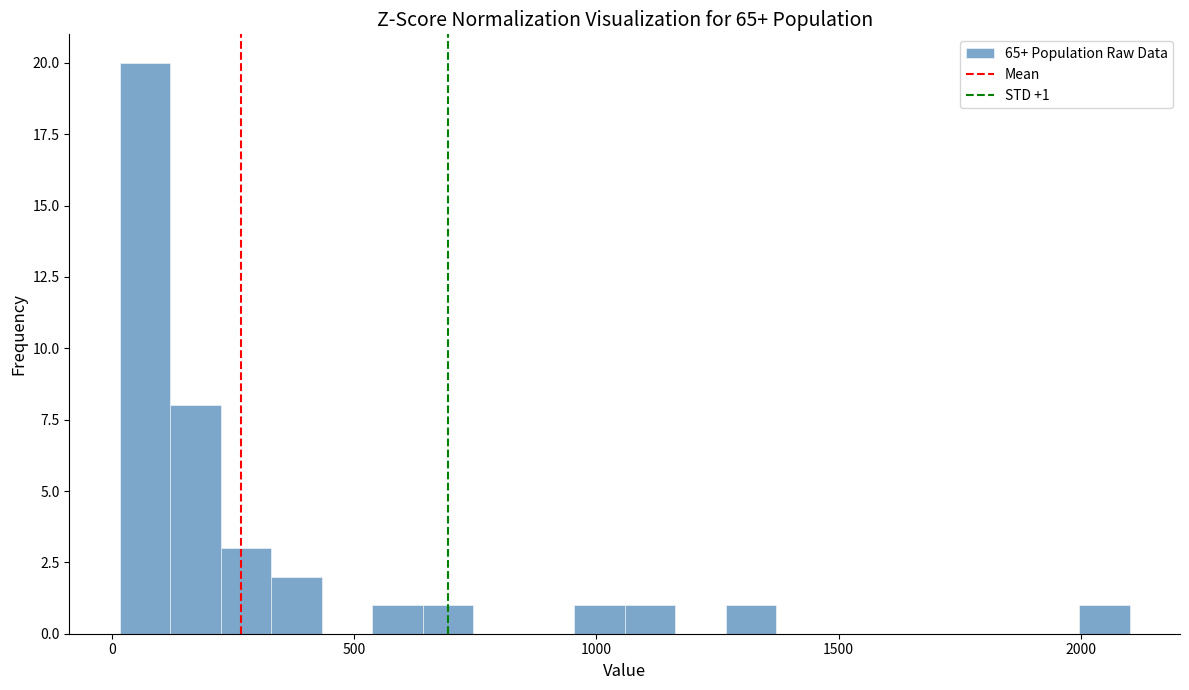

Read against the x-axis, roughly where is the centre of the tallest bar?

50